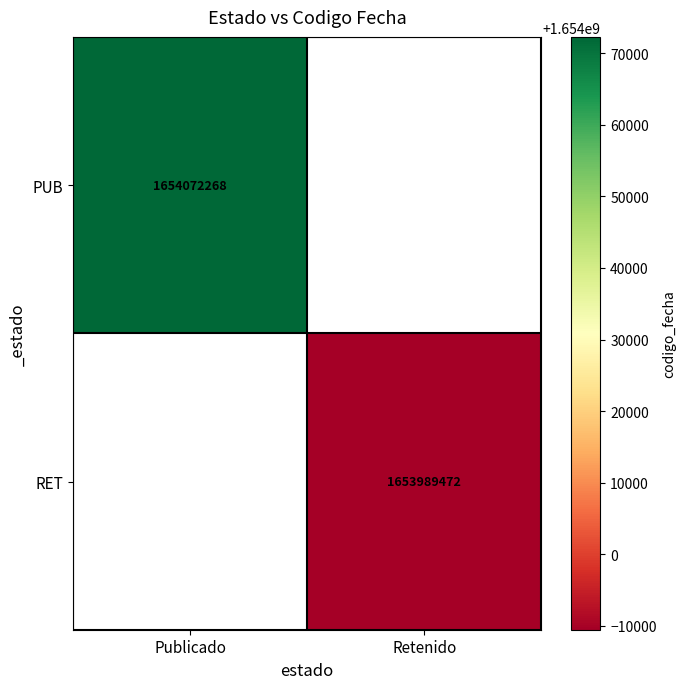

Is the value of PUB at Publicado greater than the value of RET at Retenido?

Yes